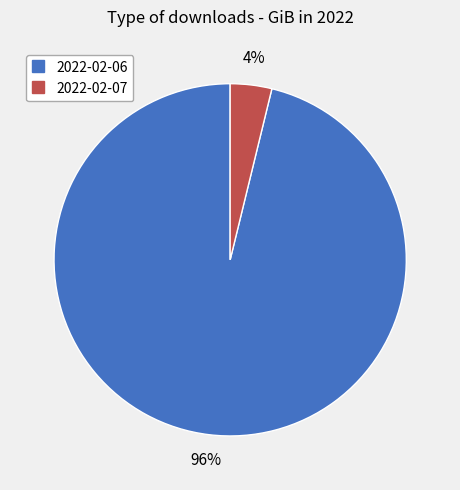

Which category accounts for the majority?

2022-02-06